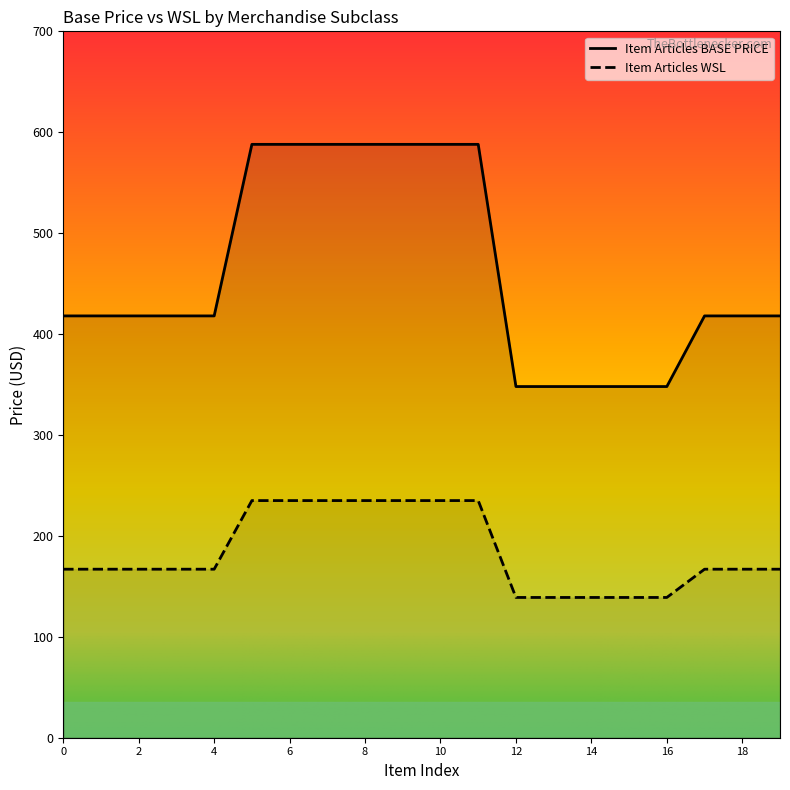

True or false: Item Articles WSL and Item Articles BASE PRICE intersect in this chart.

False